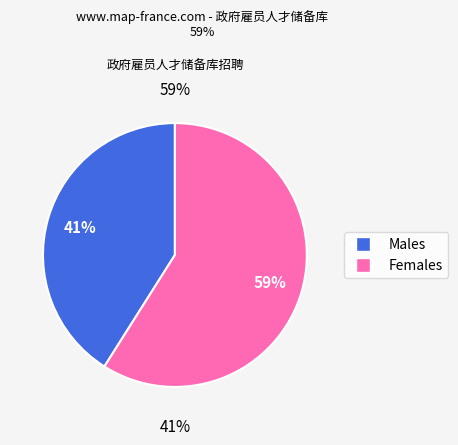

How many segments does this pie chart have?

2